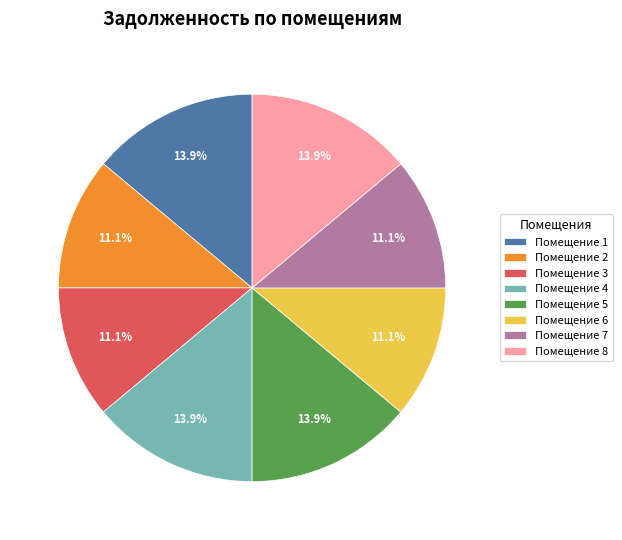

Is there a majority slice in this chart?

No